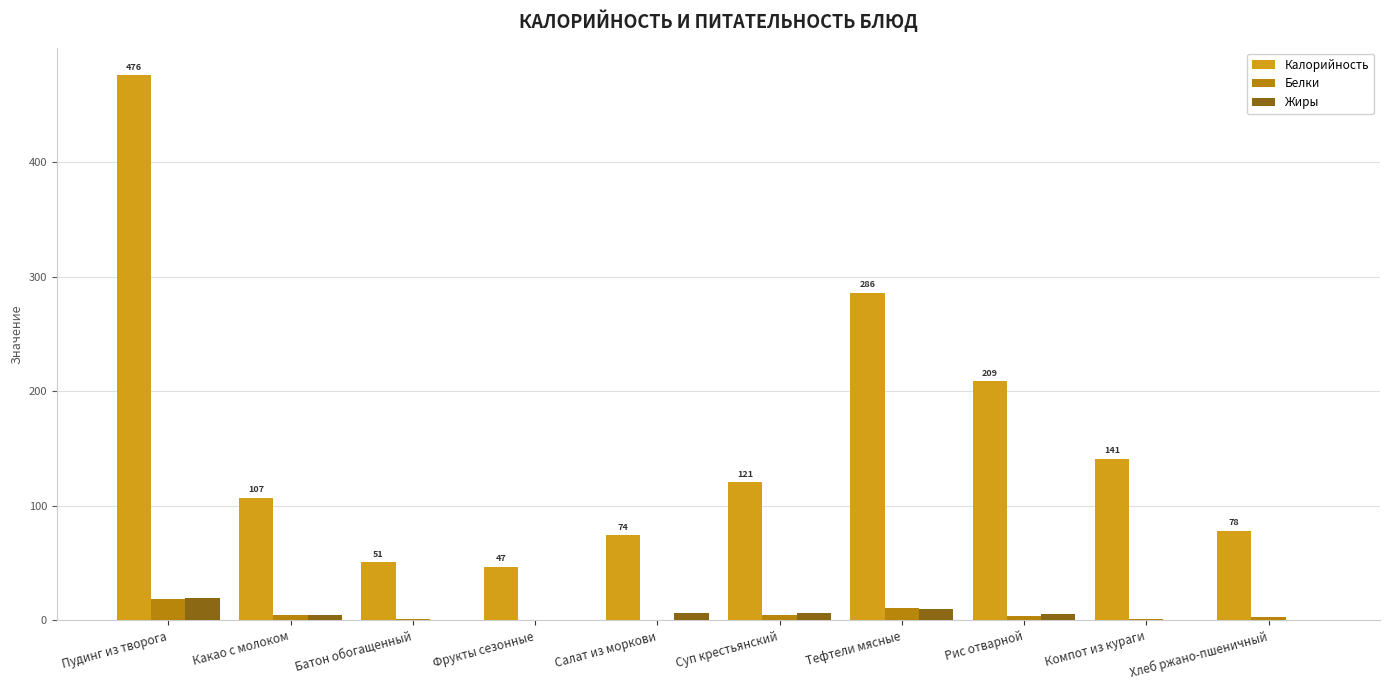

Which label corresponds to the largest value in the chart?

Пудинг из творога